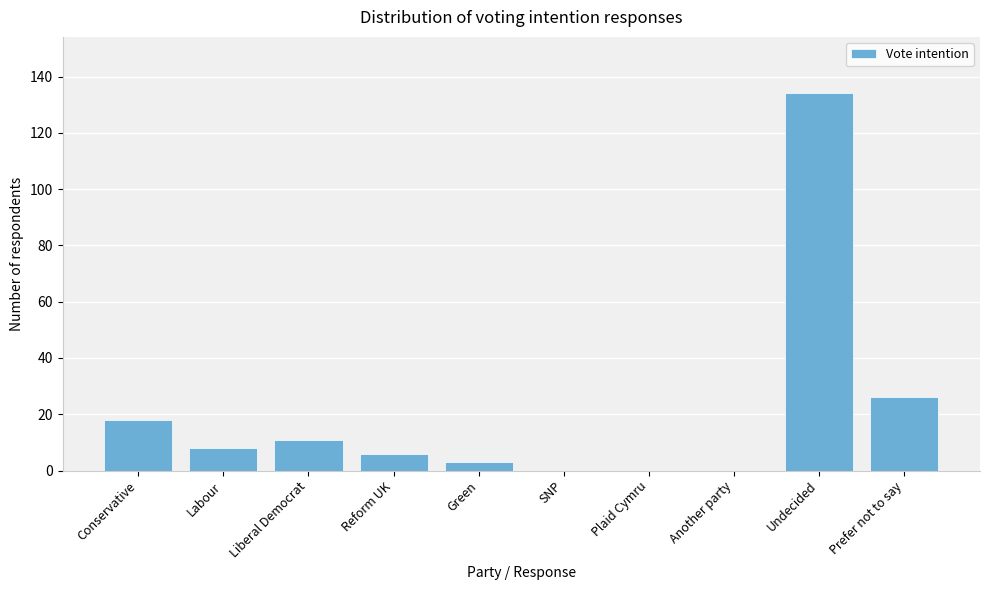

Reading left to right, transcribe all the data shown in this chart.

Conservative=18	Labour=8	Liberal Democrat=11	Reform UK=6	Green=3	SNP=0	Plaid Cymru=0	Another party=0	Undecided=134	Prefer not to say=26